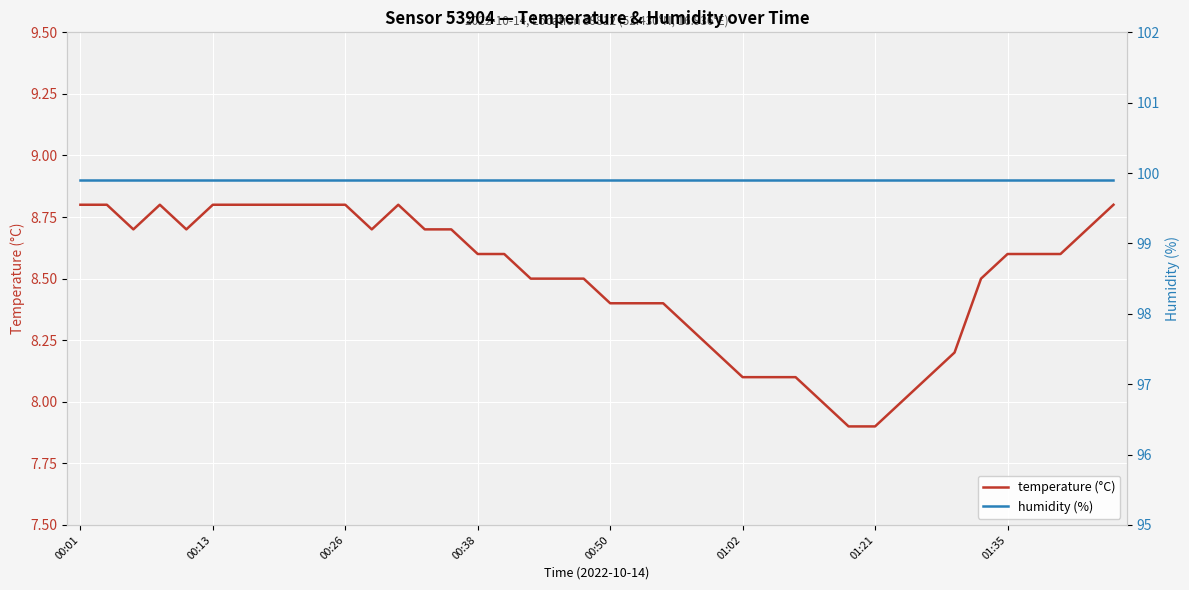

Is this an area chart (filled region under the line)?

No